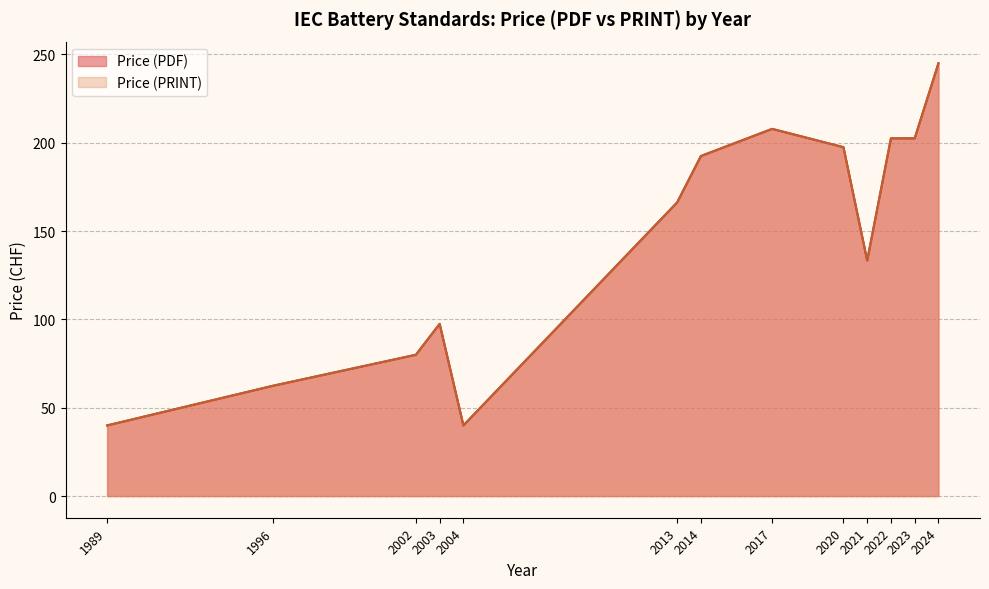

Which series has the largest range (max minus min)?

Price (PDF)